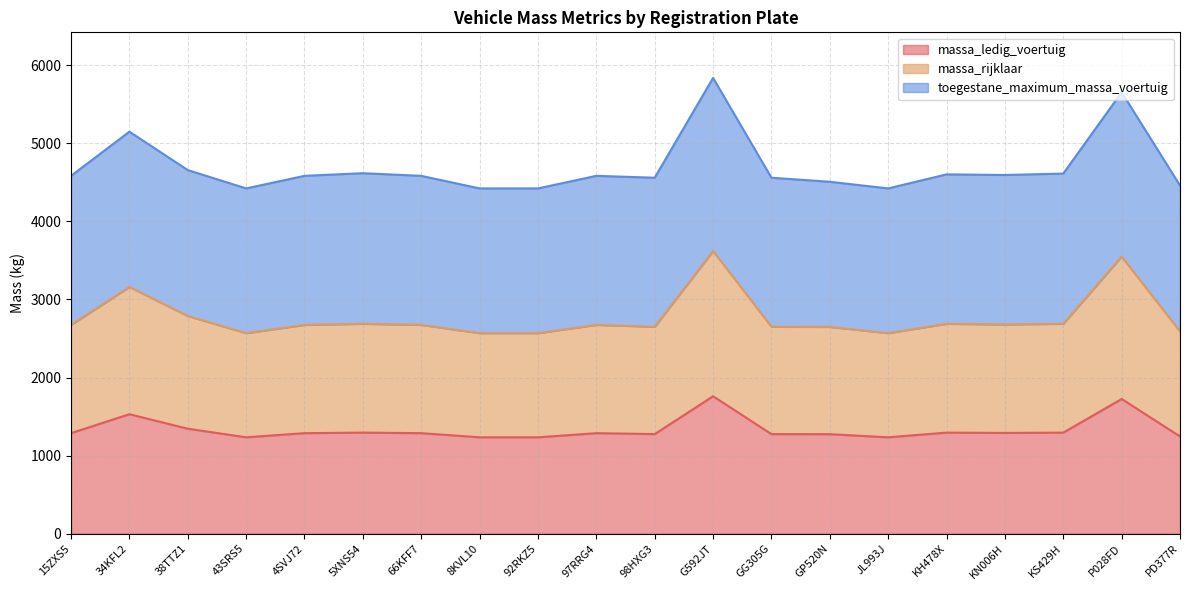

What is the lowest value of the massa_ledig_voertuig series?

1234